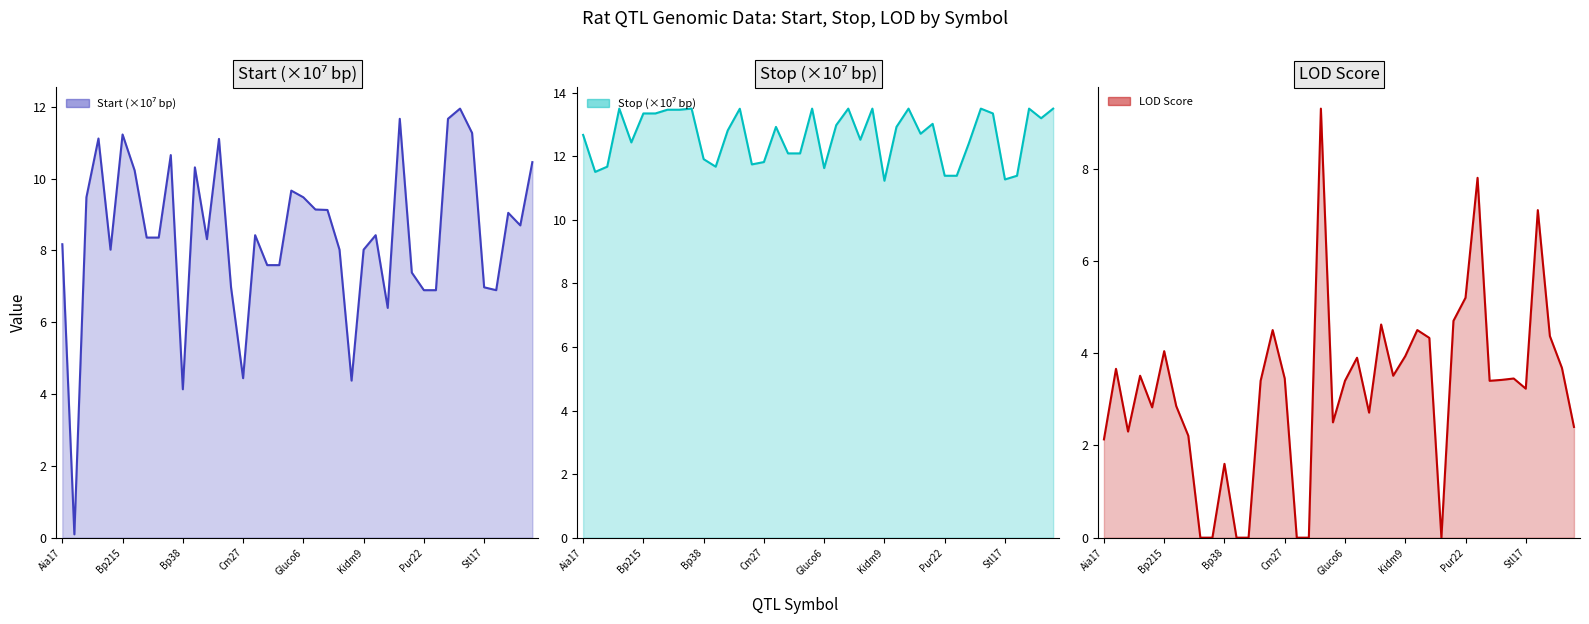

Between 19 and 25, which is larger?

19